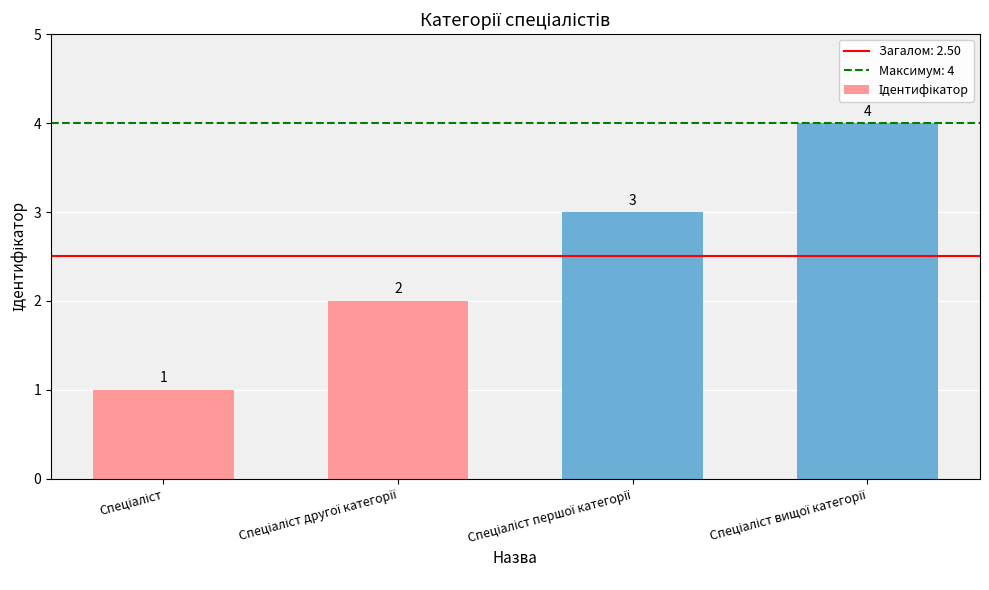

What is the greatest value displayed?

4